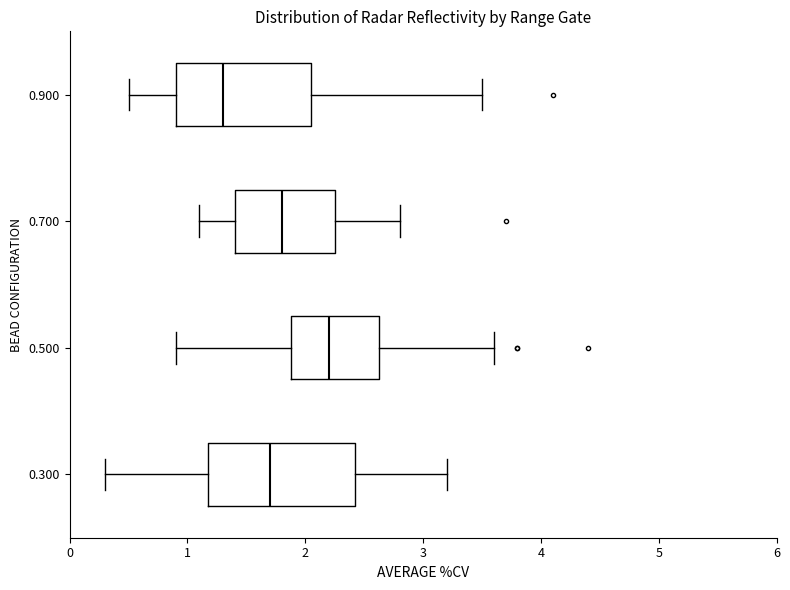

Where does the median line of the box at y = 0.700 sit on the x-axis? The values are not printed on the chart, so give them approximately, as read against the axis.

1.8